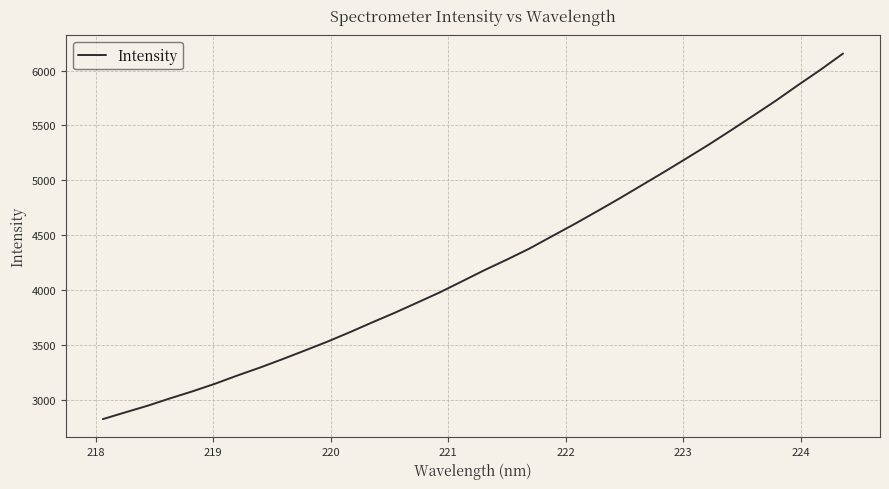

What is the difference between the maximum and minimum values?

3334.9